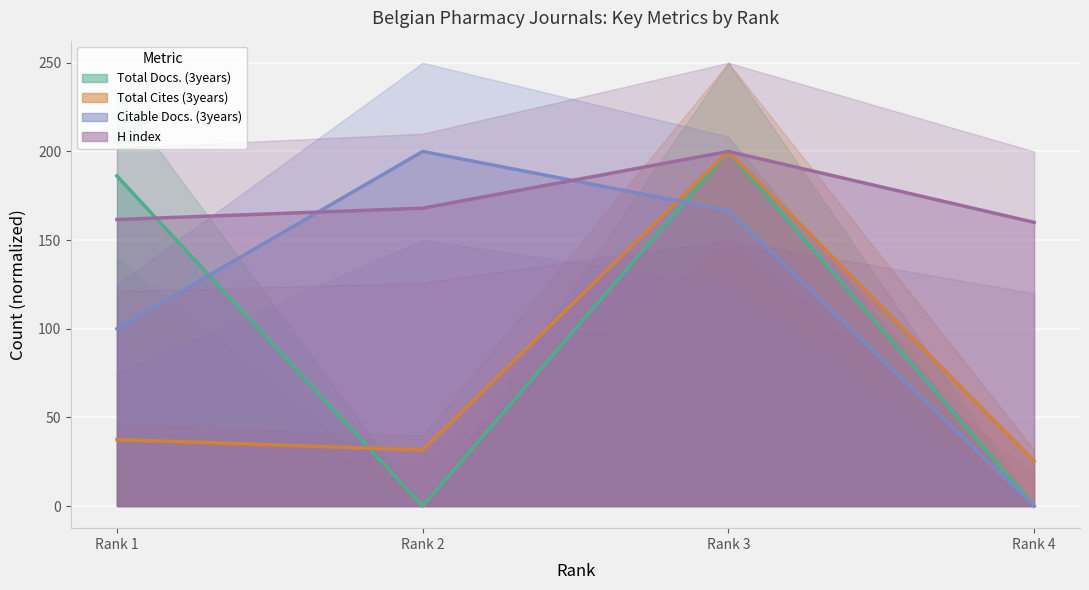

What is the value of the Total Cites (3years) point at the 3rd from the left?

200.0